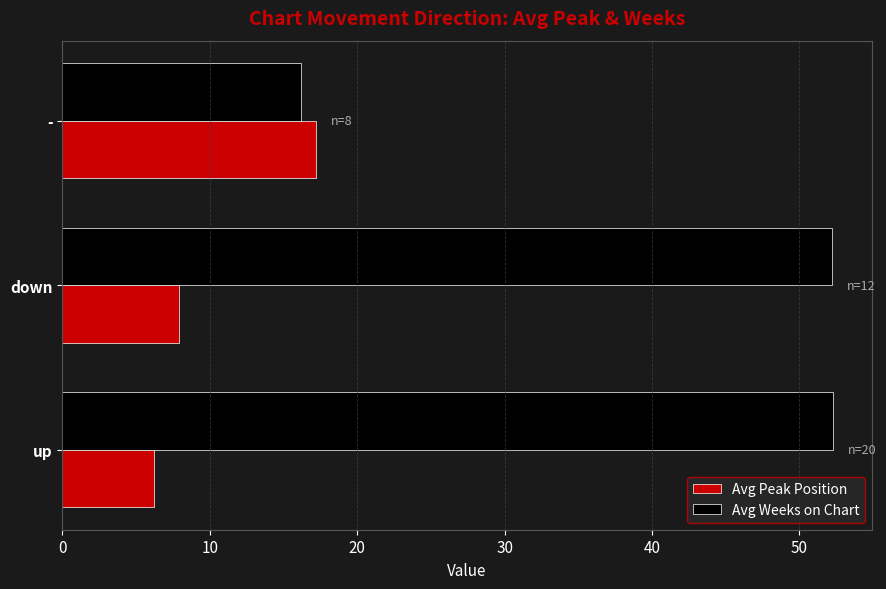

Where is Avg Peak Position nearest to the value 11?

down